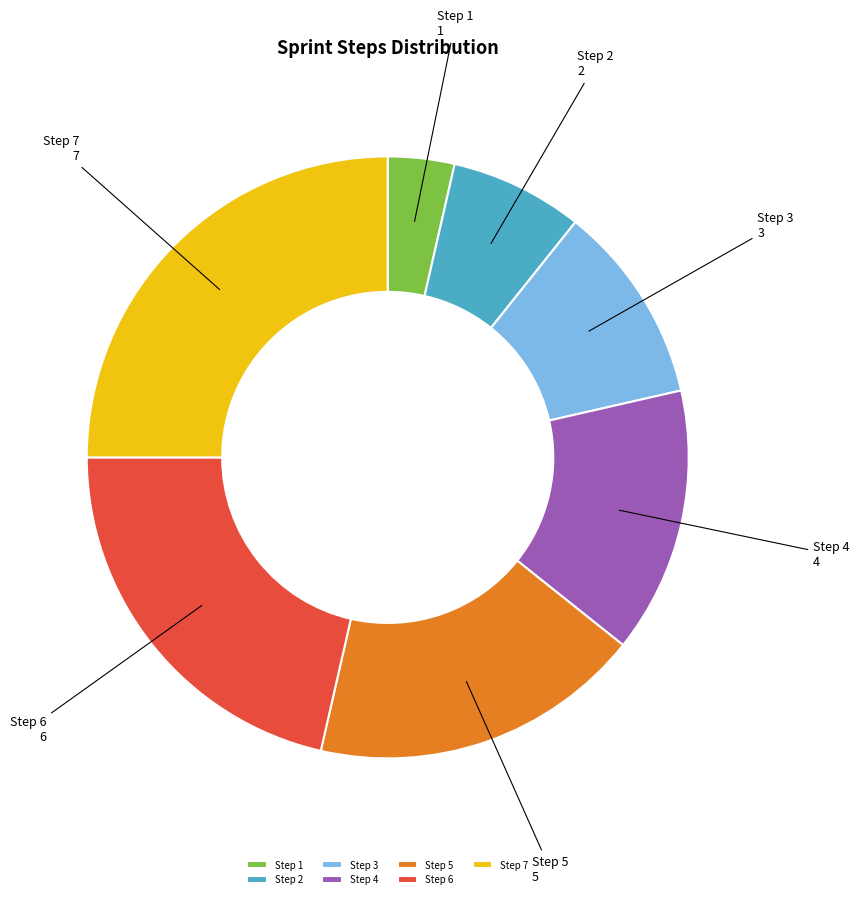

Which slice is the smallest?

Step 1